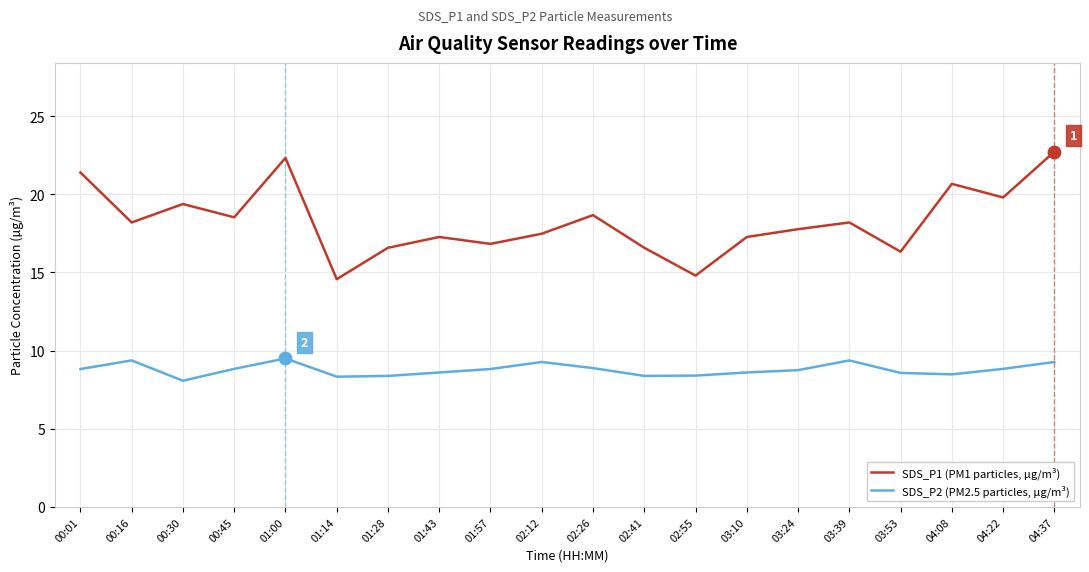

Between 02:55 and 03:39, which series saw the biggest shift?

SDS_P1 (PM1 particles, µg/m³)